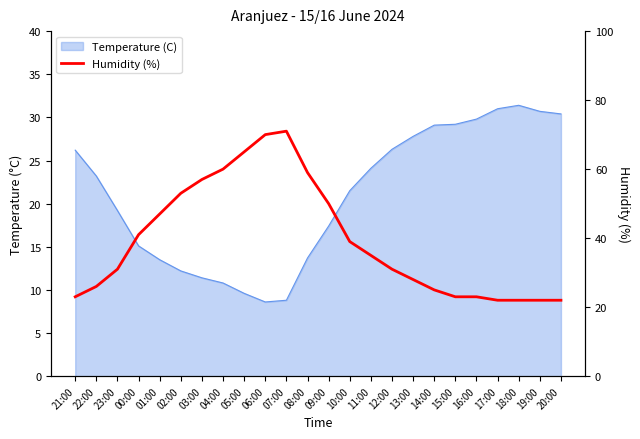

What is the minimum value shown in the chart?

22